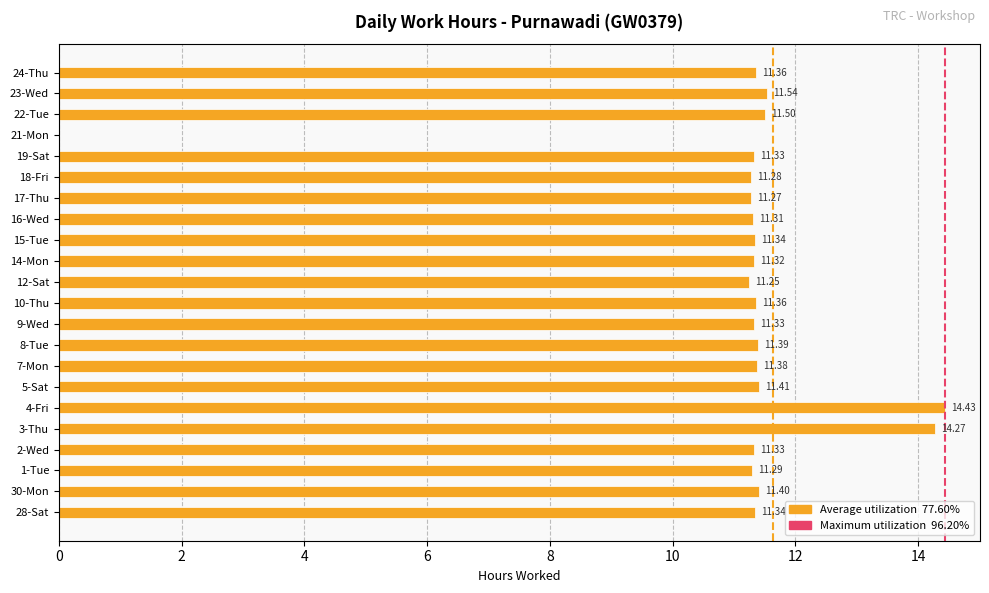

What is the ratio of the value at 15-Tue to the value at 18-Fri?

1.0